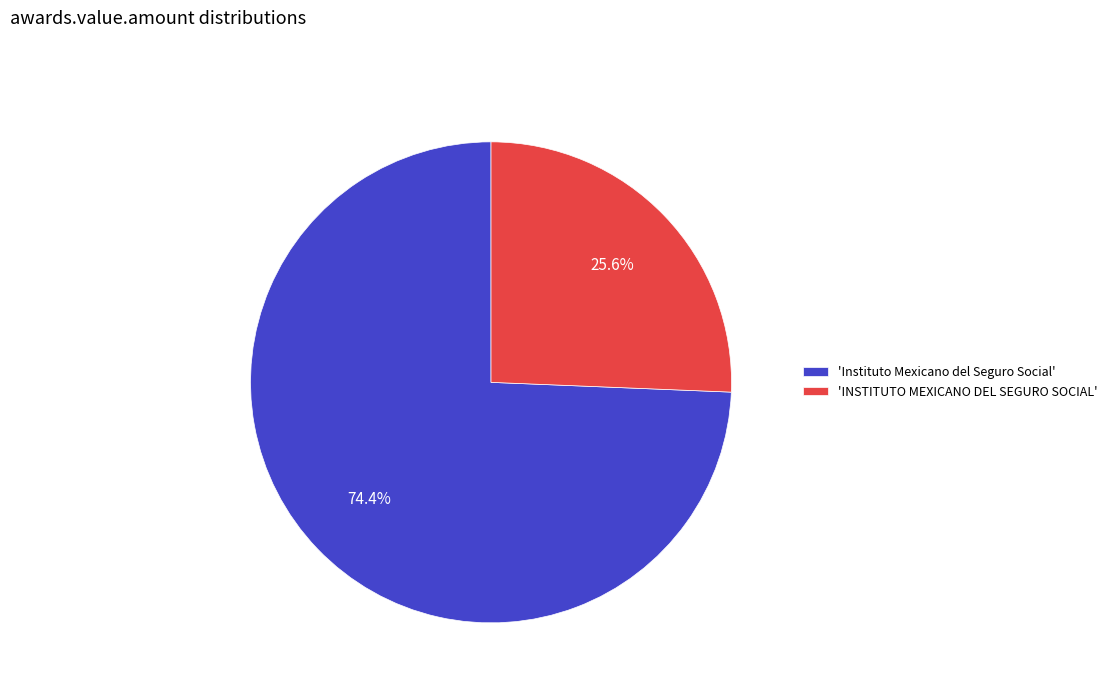

What percentage is NOT represented by 'INSTITUTO MEXICANO DEL SEGURO SOCIAL'?

74.4%